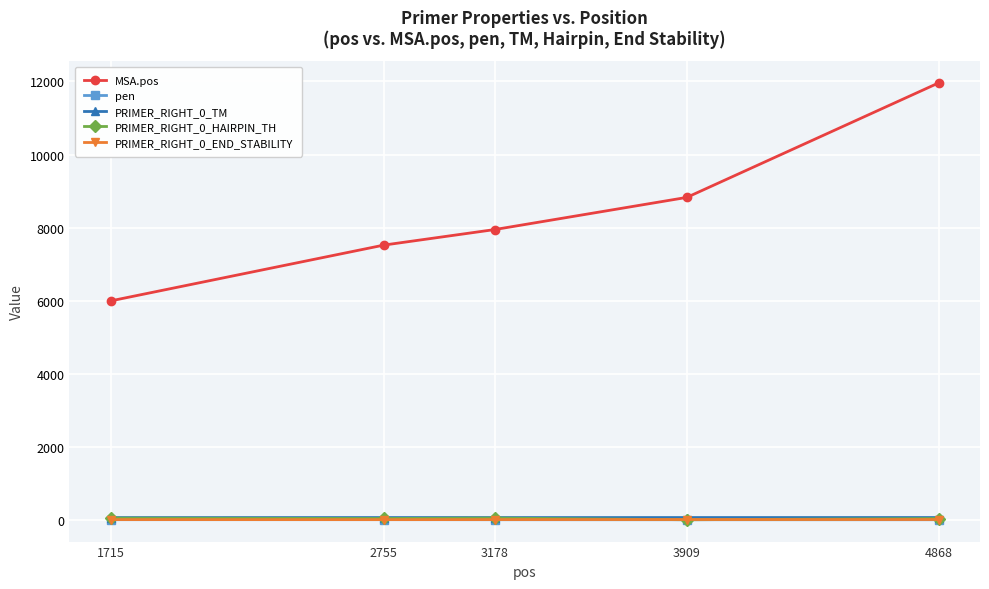

True or false: pen has more than 0 points higher than both neighbors.

True